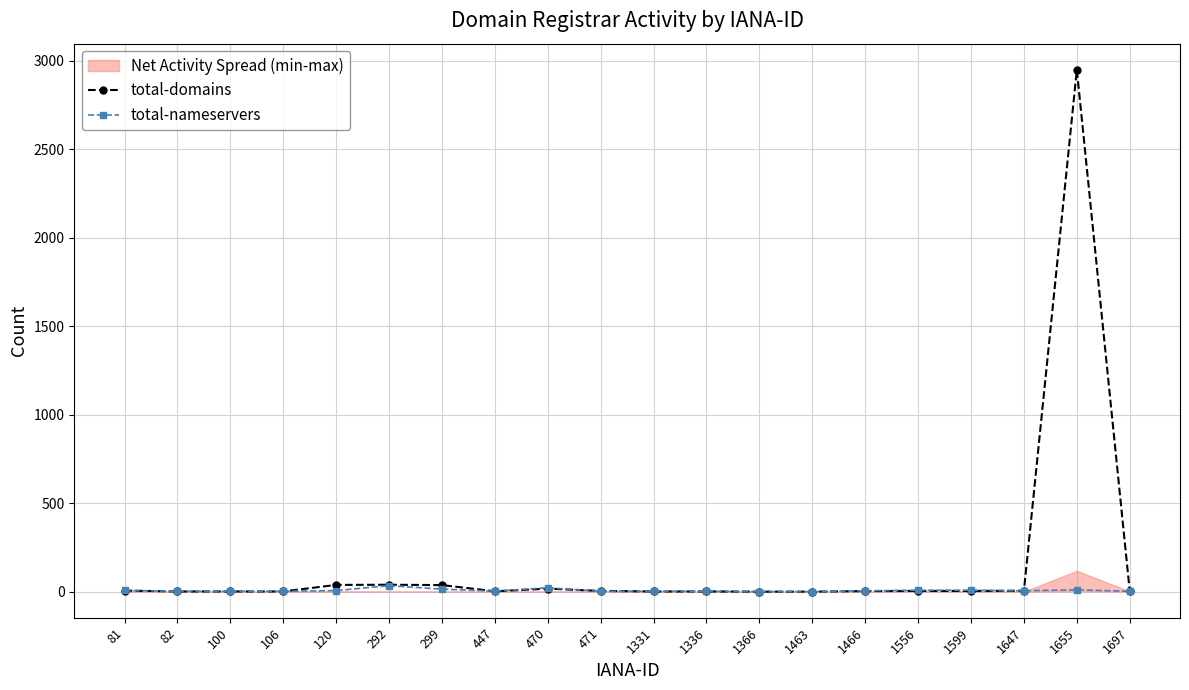

Which has a higher value, 1697 or 100?

1697